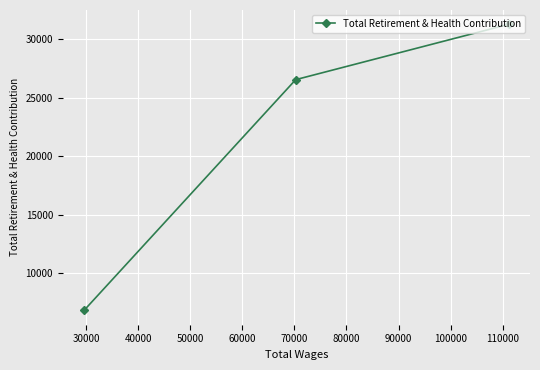

How many data points are less than 26544?

1